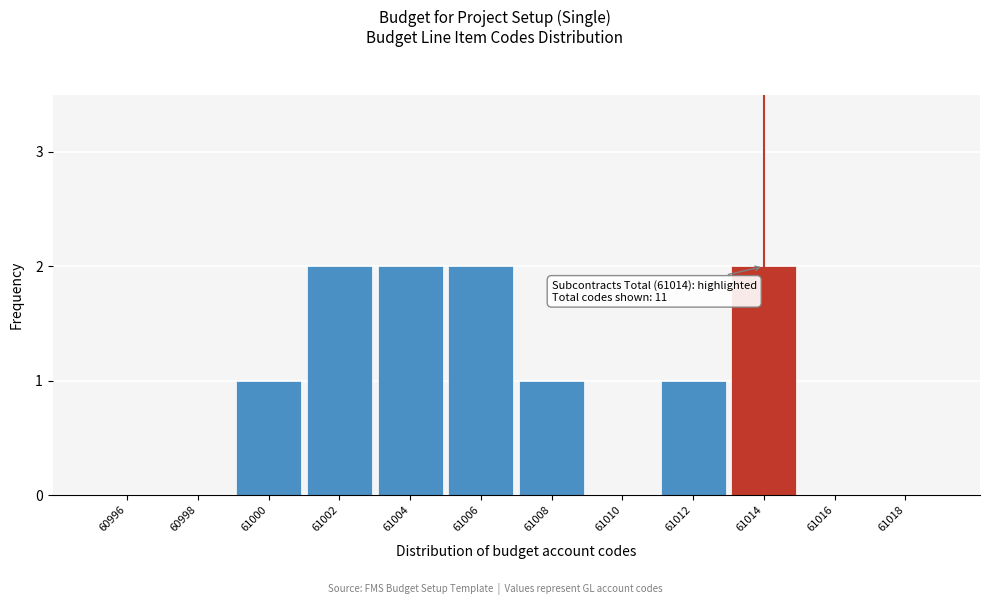

Reading right to left, list all the values displayed in this chart.

61018=0	61016=0	61014=2	61012=1	61010=0	61008=1	61006=2	61004=2	61002=2	61000=1	60998=0	60996=0